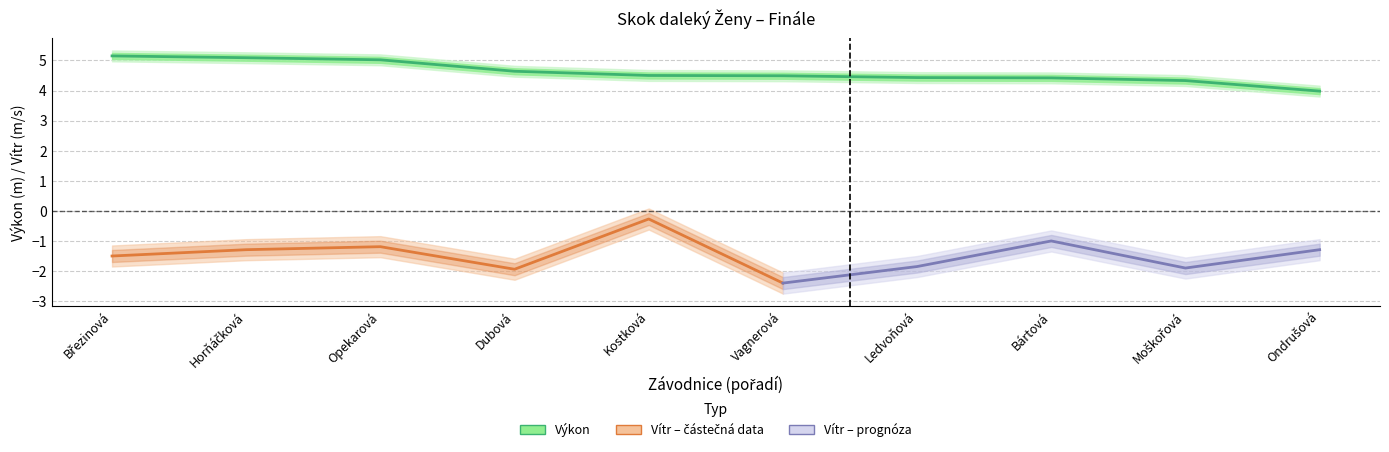

What is the difference between the maximum and minimum values?

1.2